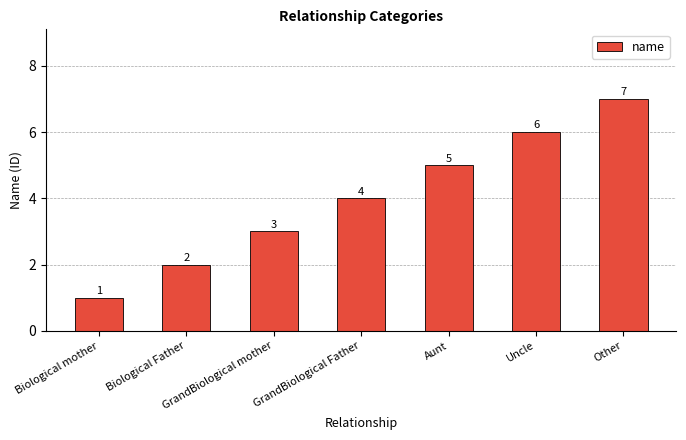

What is the sum of all values?

28